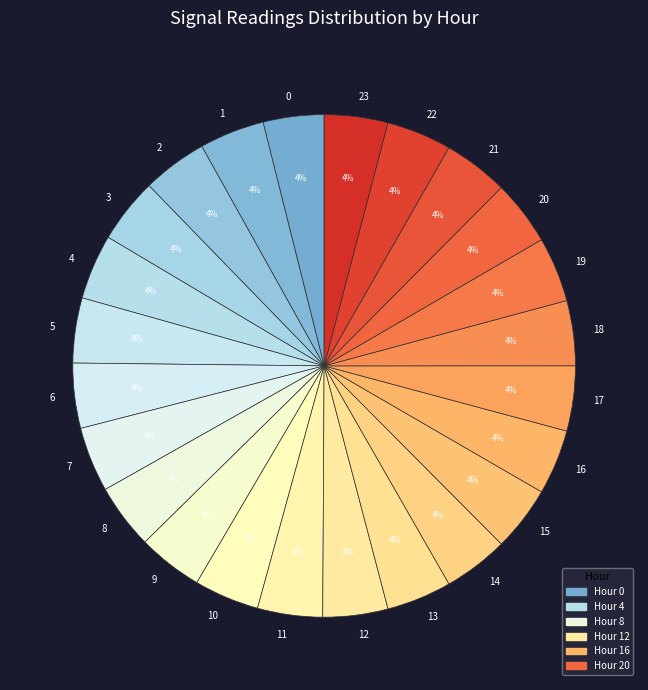

How many segments does this pie chart have?

24